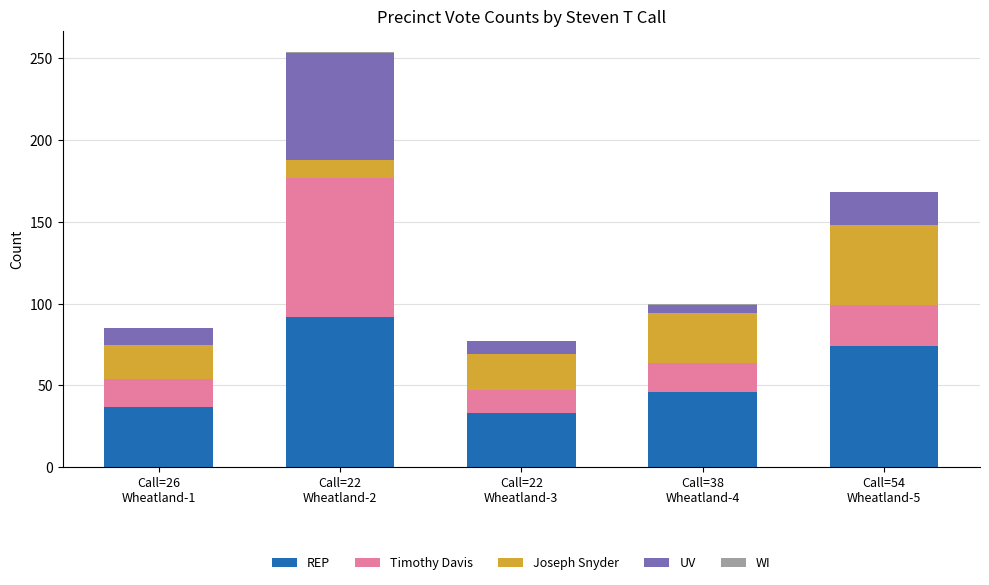

How many distinct data groups are displayed?

5